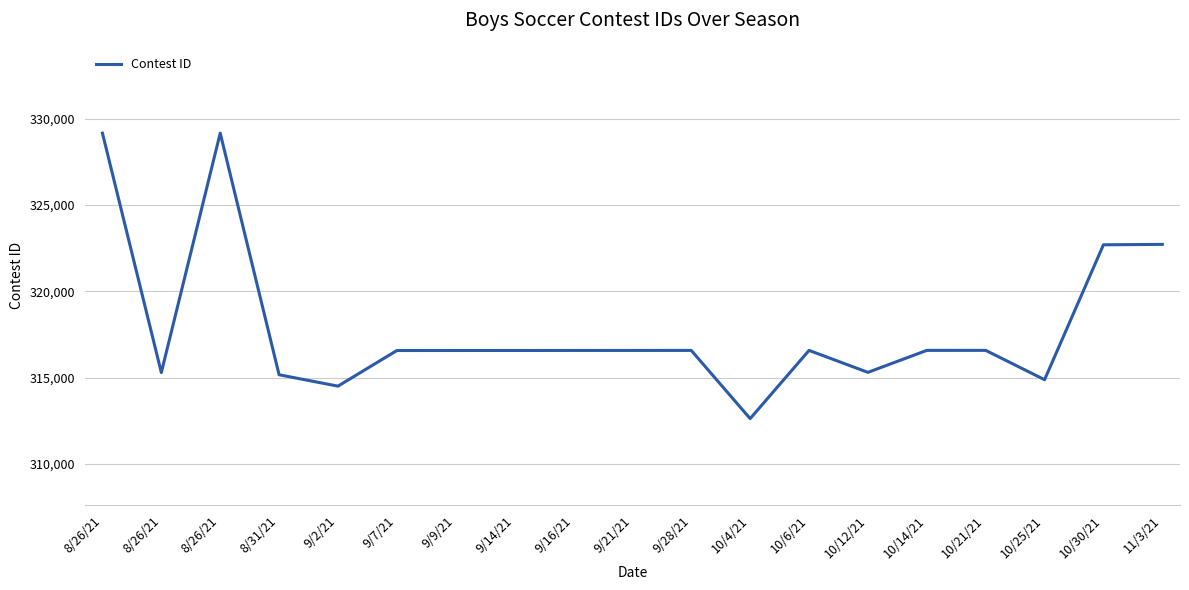

Does the chart have visible grid lines?

Yes